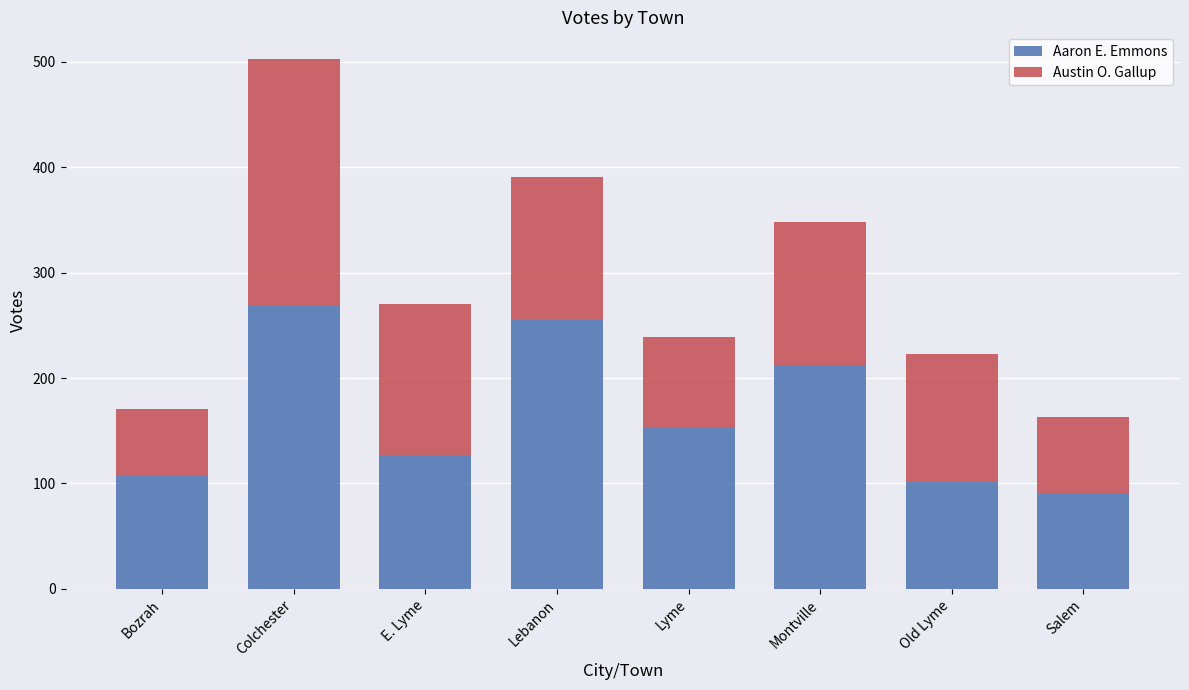

The Aaron E. Emmons series shows 90 at Salem. True or false?

True